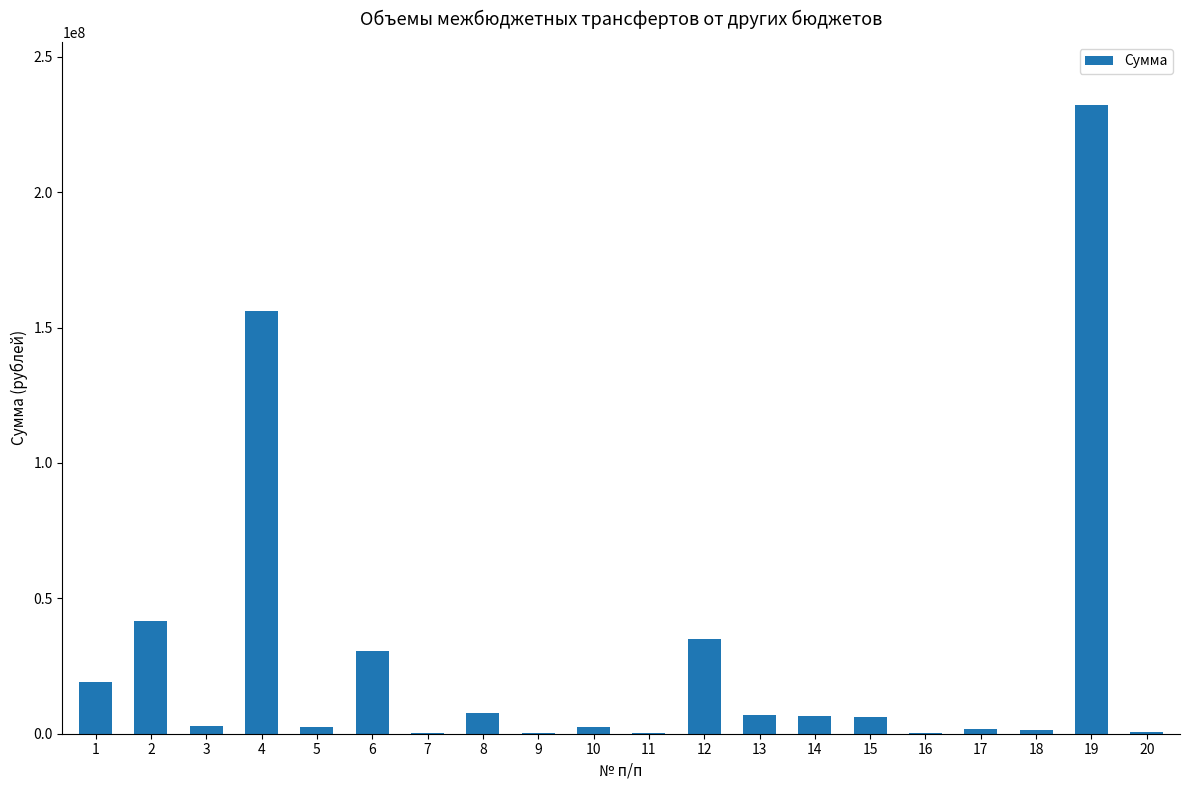

What is the maximum value shown in the chart?

232256540.0